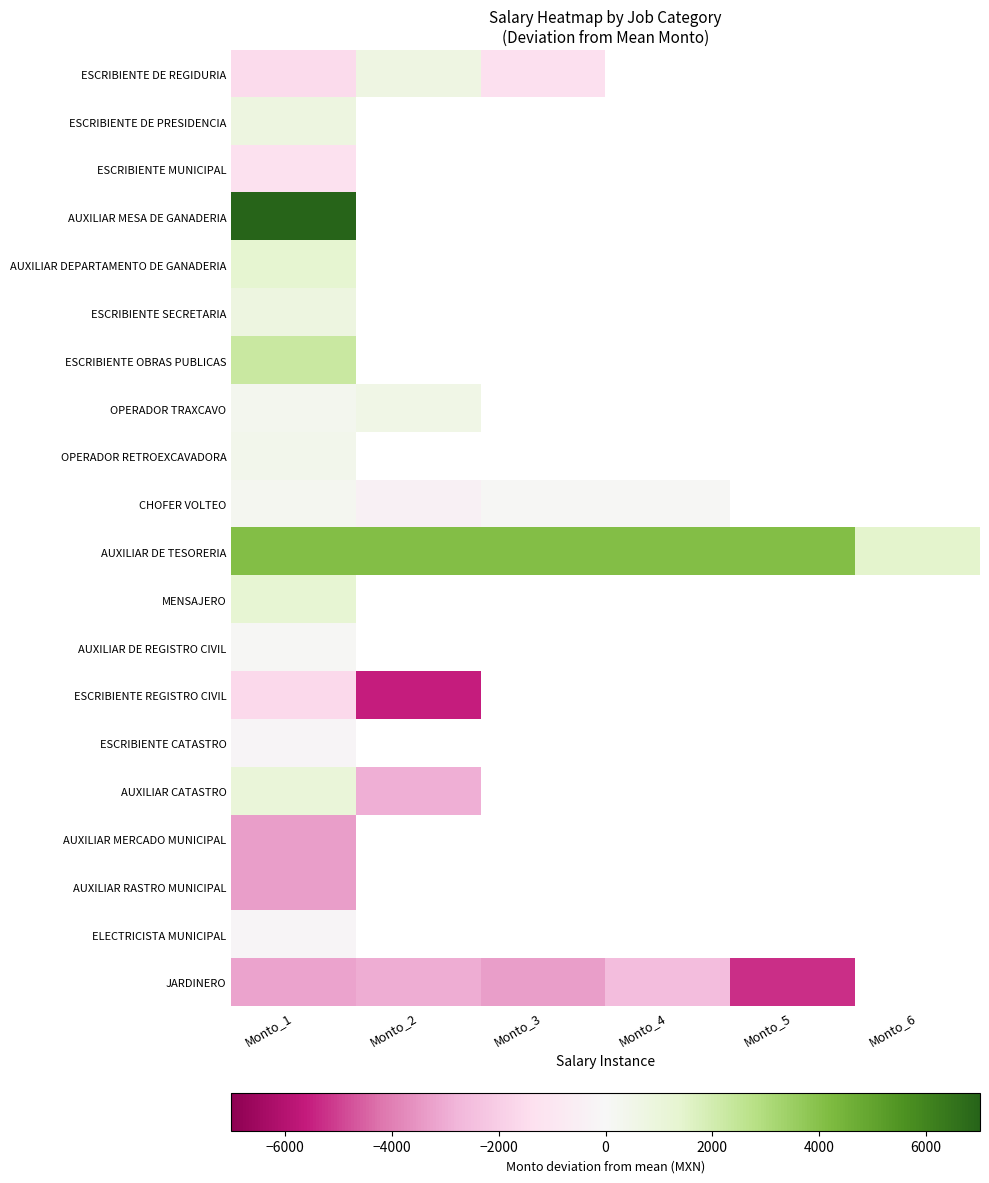

Between Monto_1 and Monto_4, which is larger?

Monto_4